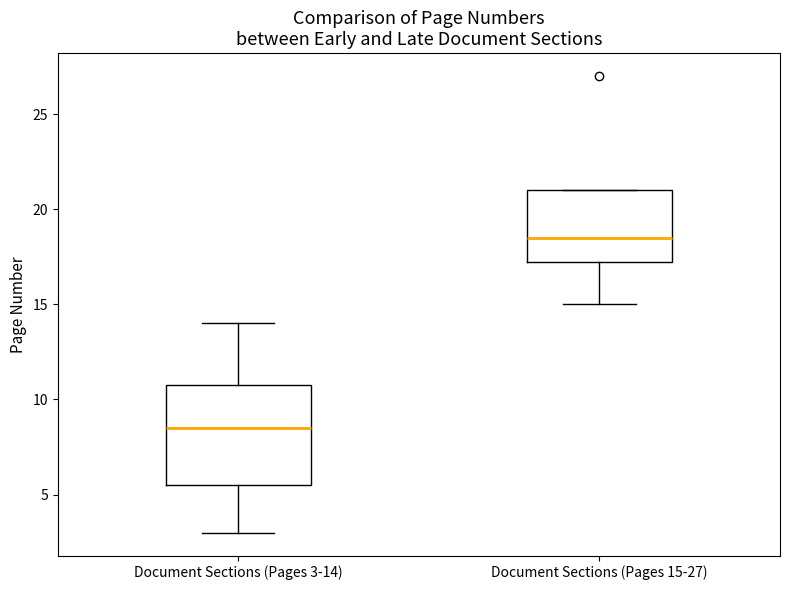

Which box's median line is the highest?

Document Sections (Pages 15-27)